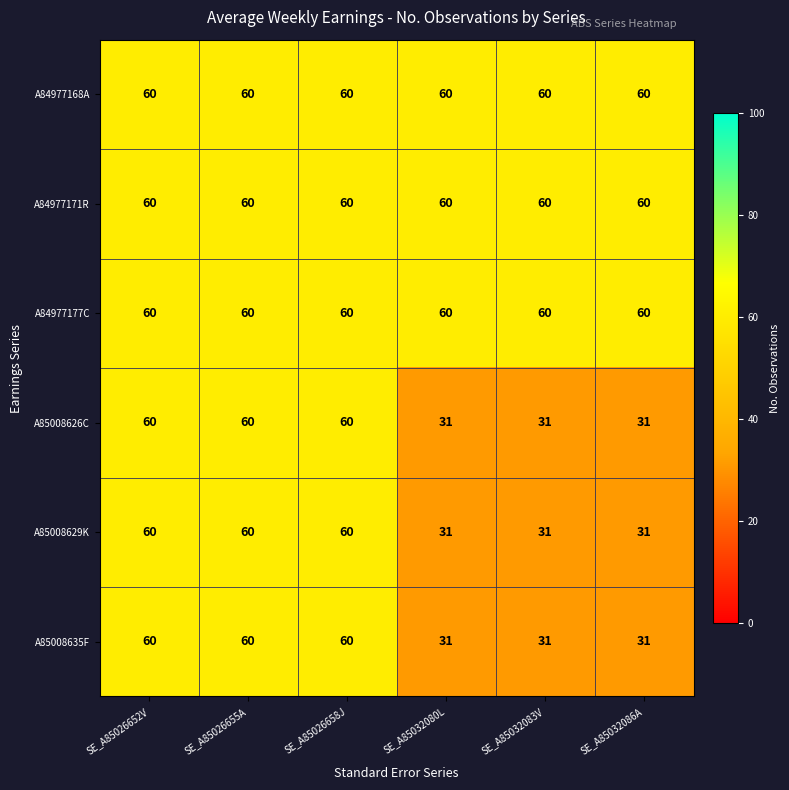

What is the total value across all series at SE_A85032083V?

273